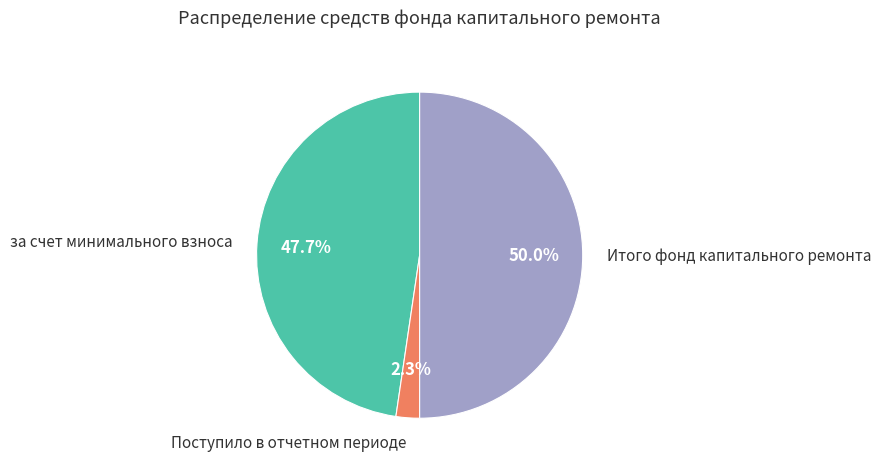

Is Поступило в отчетном периоде the majority of the pie?

No